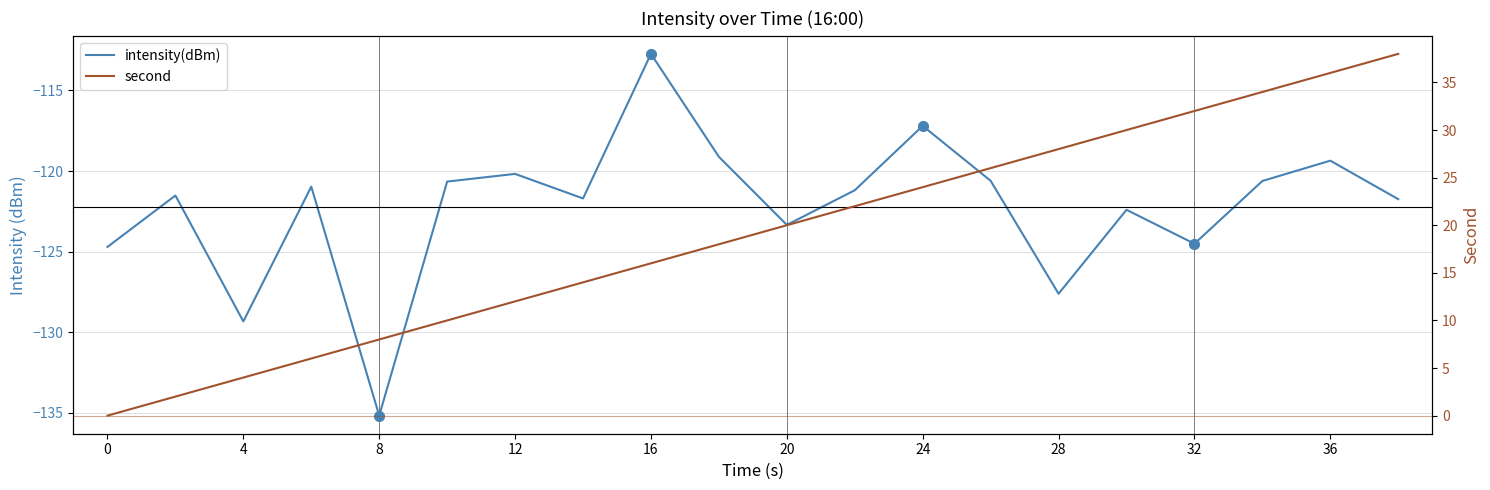

What is the average value of the second series?

19.0